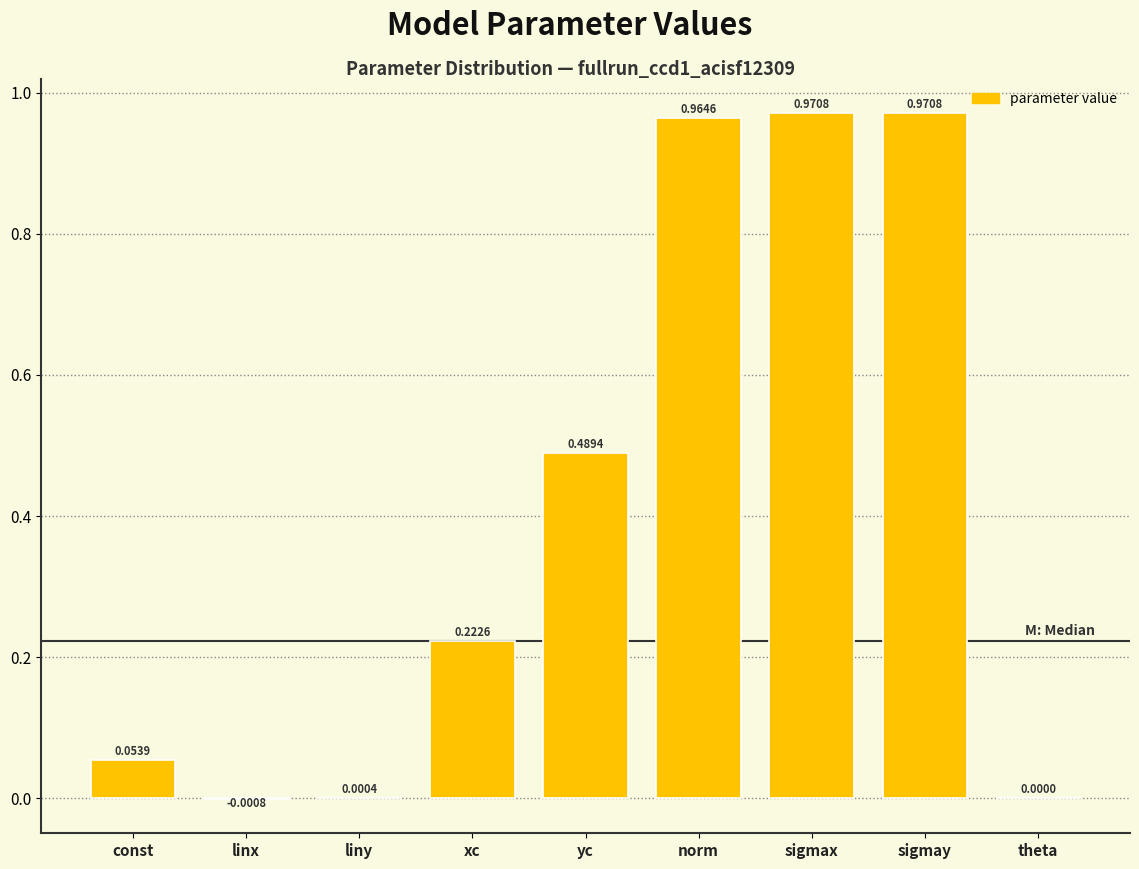

What is the sum of all values?

3.7